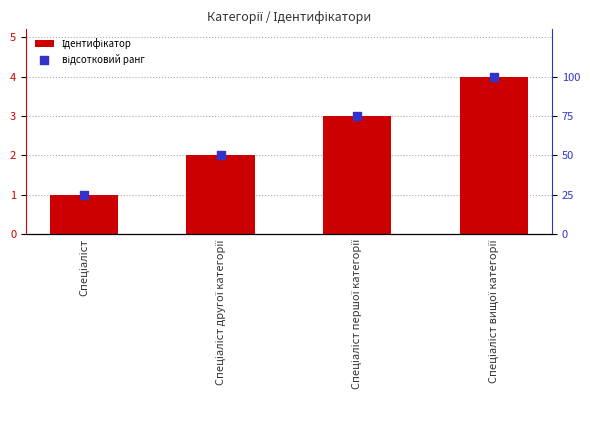

Which series has the largest total across all categories?

відсотковий ранг